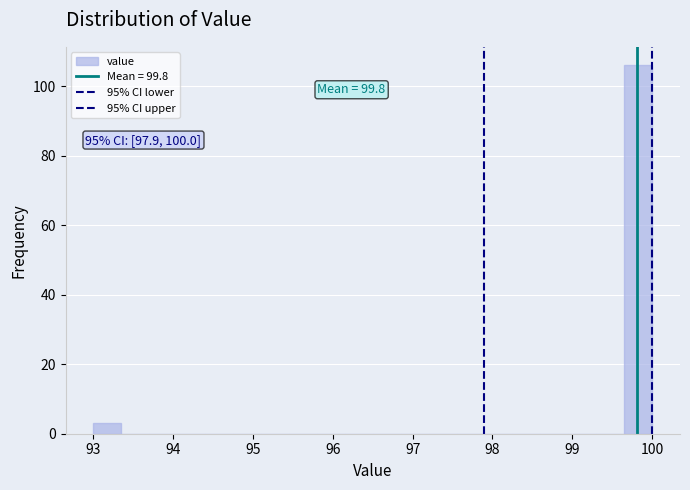

Around what value on the x-axis is the tallest bar? Give the approximate position of its centre, as read against the axis.

99.8